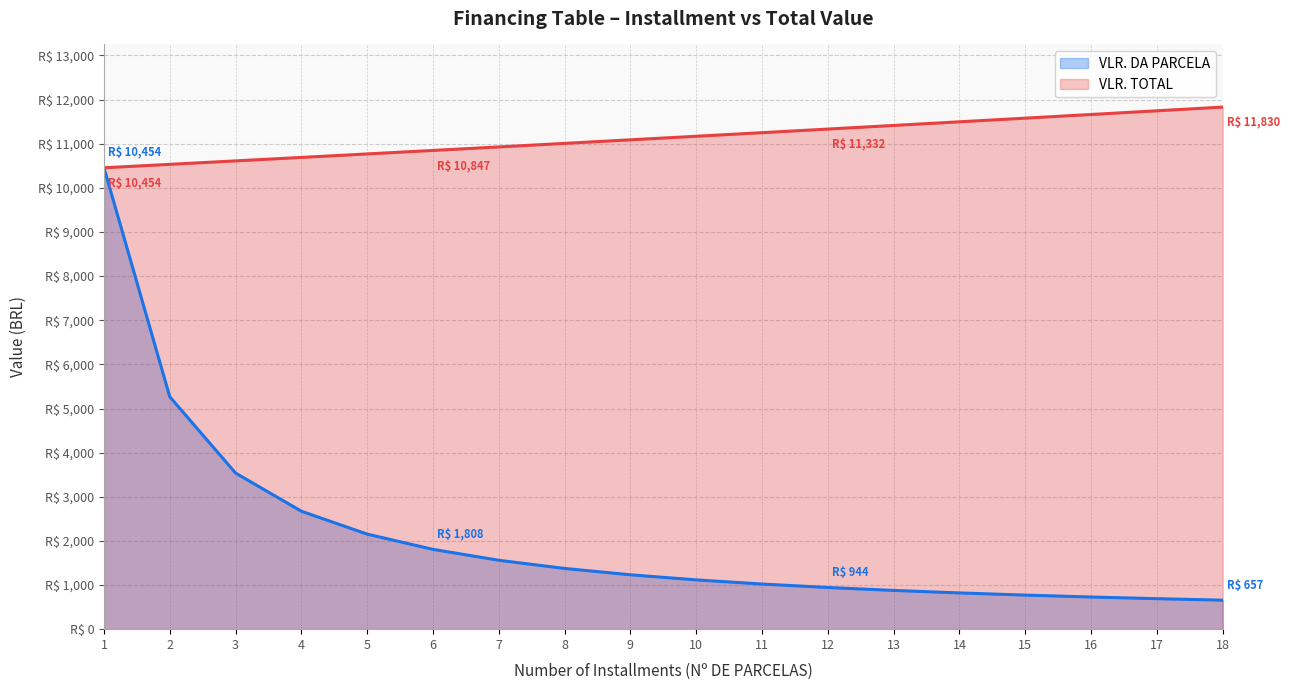

True or false: VLR. TOTAL and VLR. DA PARCELA intersect in this chart.

False